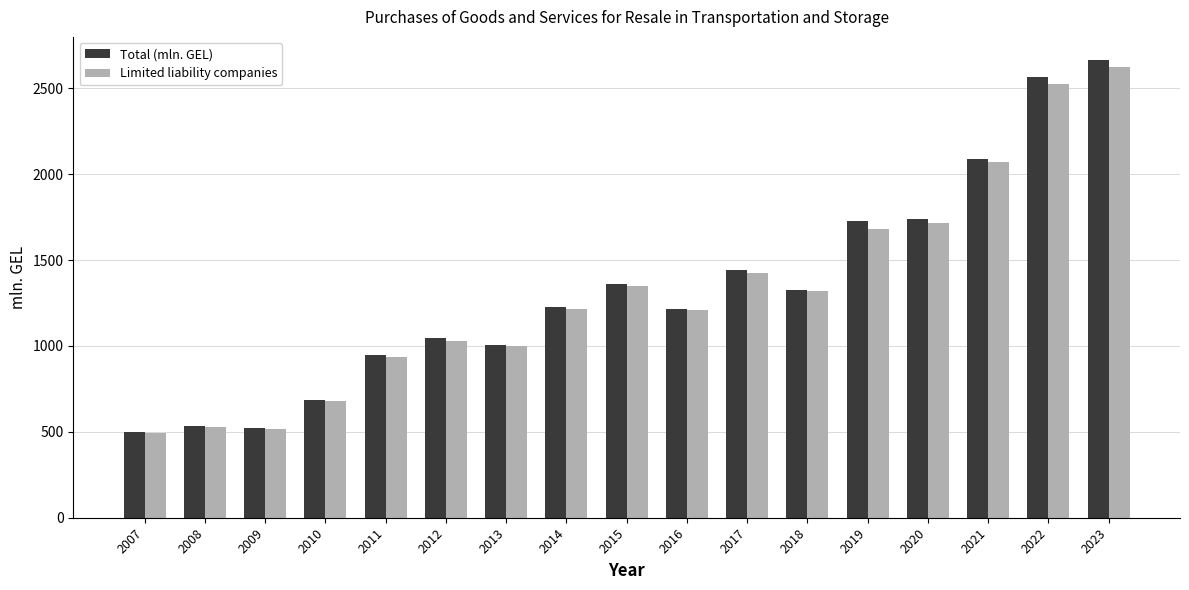

Which category has the highest value across all series?

2023